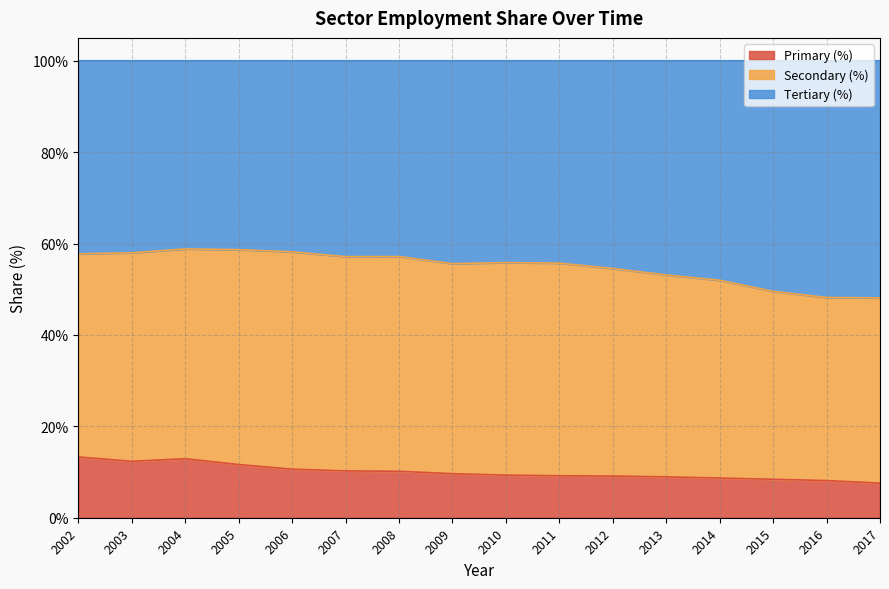

True or false: Primary (%) has a value of 9.2 at 2011.

True